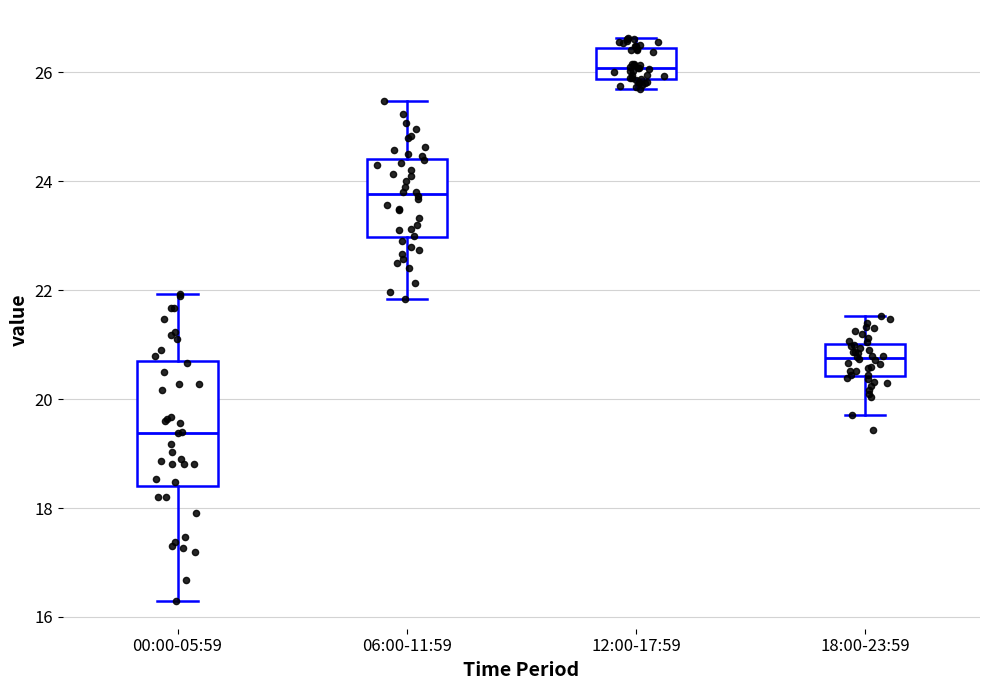

Reading left to right, read every box against the y-axis: the position of its median line, the range the box covers, and the ends of its whiskers. The values are not printed on the chart, so give them approximately, as read against the axis.

00:00-05:59: median 19.4, box 18.4 to 20.8, whiskers 16.4 to 22.0
06:00-11:59: median 23.8, box 23.0 to 24.4, whiskers 21.8 to 25.4
12:00-17:59: median 26.0, box 25.8 to 26.4, whiskers 25.8 (just below the box's lower edge) to 26.6
18:00-23:59: median 20.8, box 20.4 to 21.0, whiskers 19.8 to 21.6